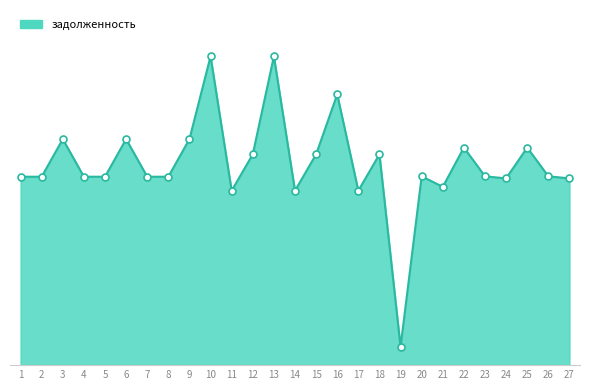

Between 24 and 6, which is larger?

6